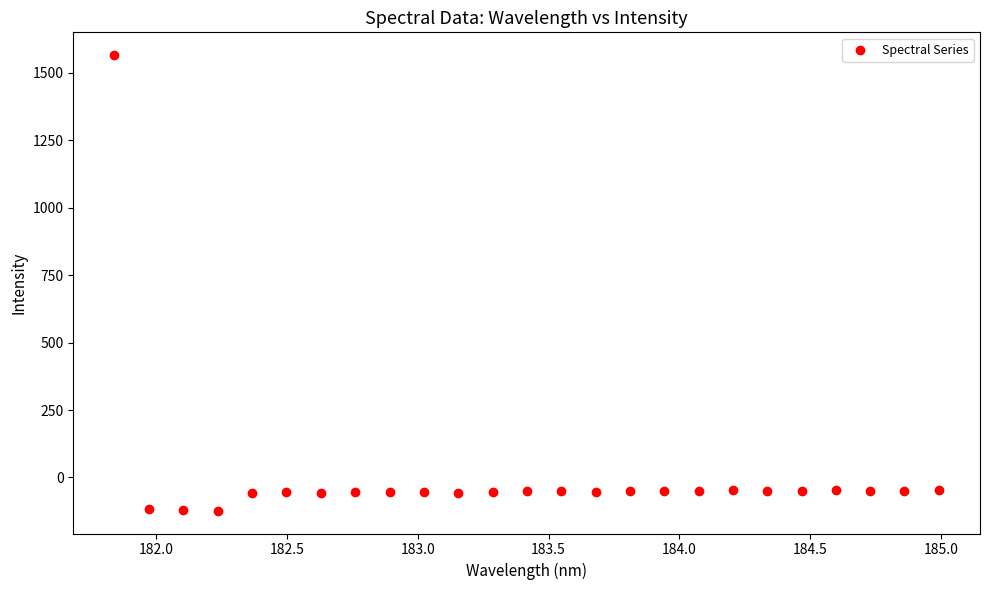

What is the range of X values (max minus min)?

3.1